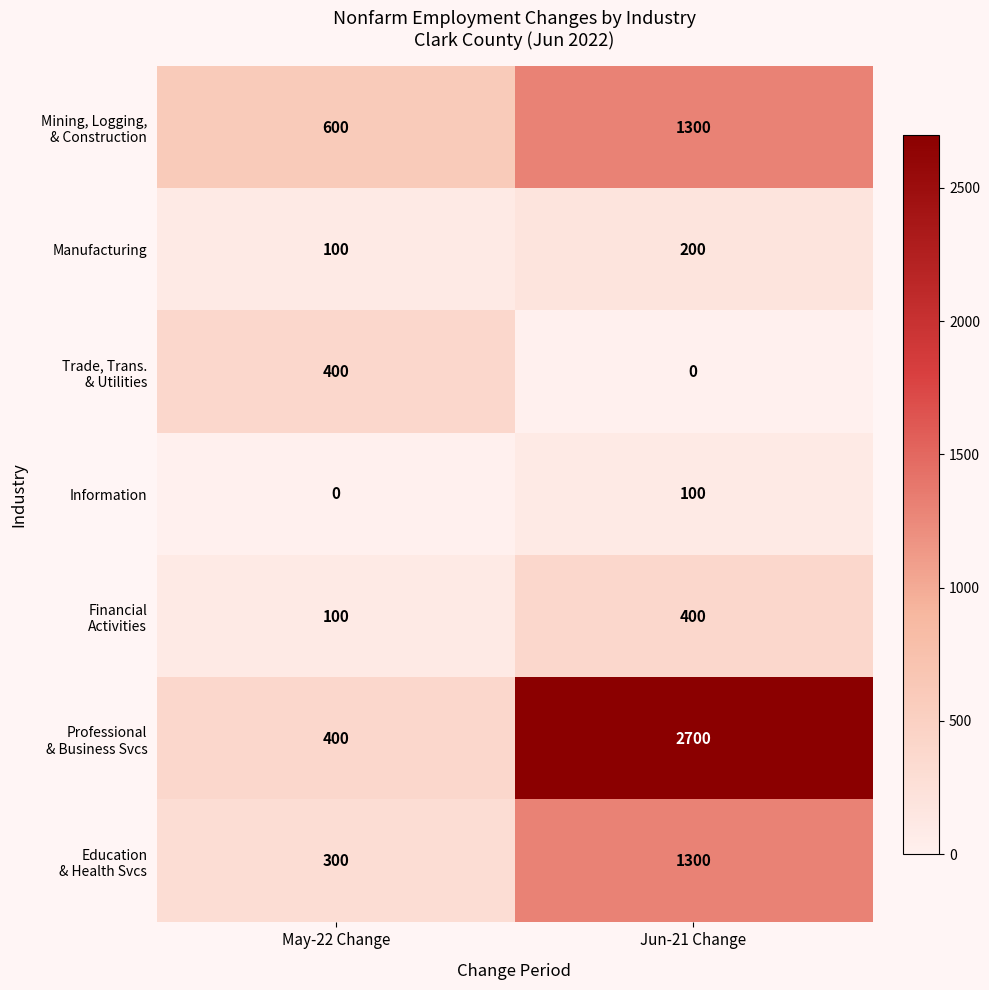

What is the spread (max minus min) of values at Jun-21 Change?

2700